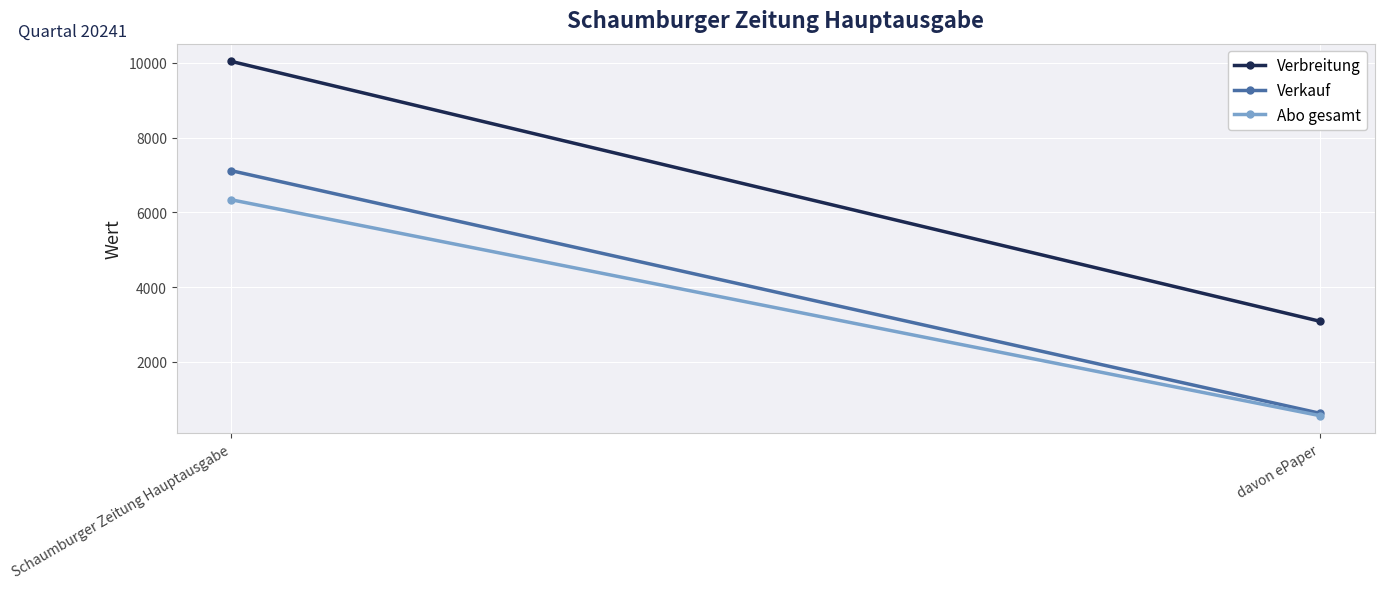

Rank the series by their maximum value, from lowest to highest.

Abo gesamt, Verkauf, Verbreitung